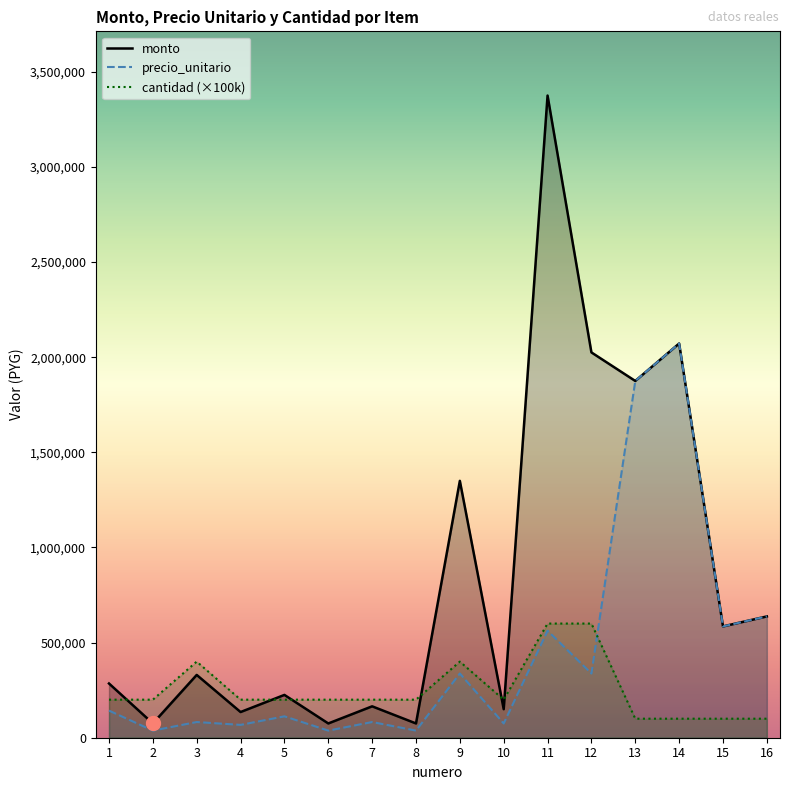

How many data points in precio_unitario are less than 142500?

8